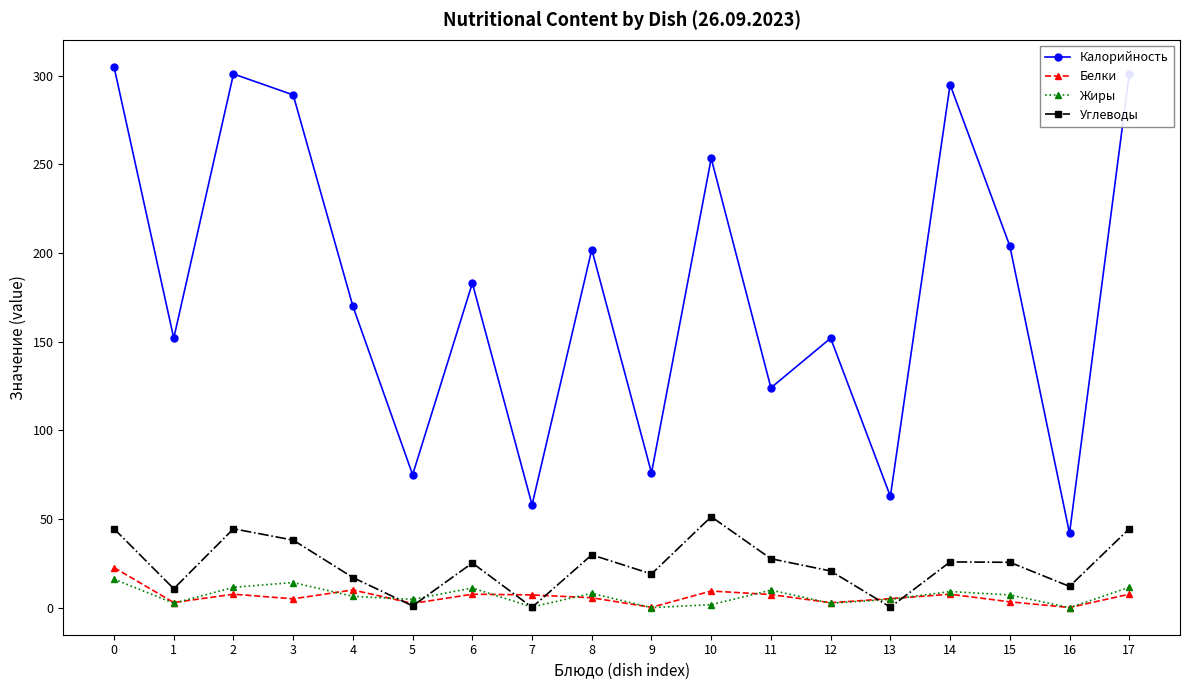

True or false: Калорийность and Углеводы cross at least once.

False